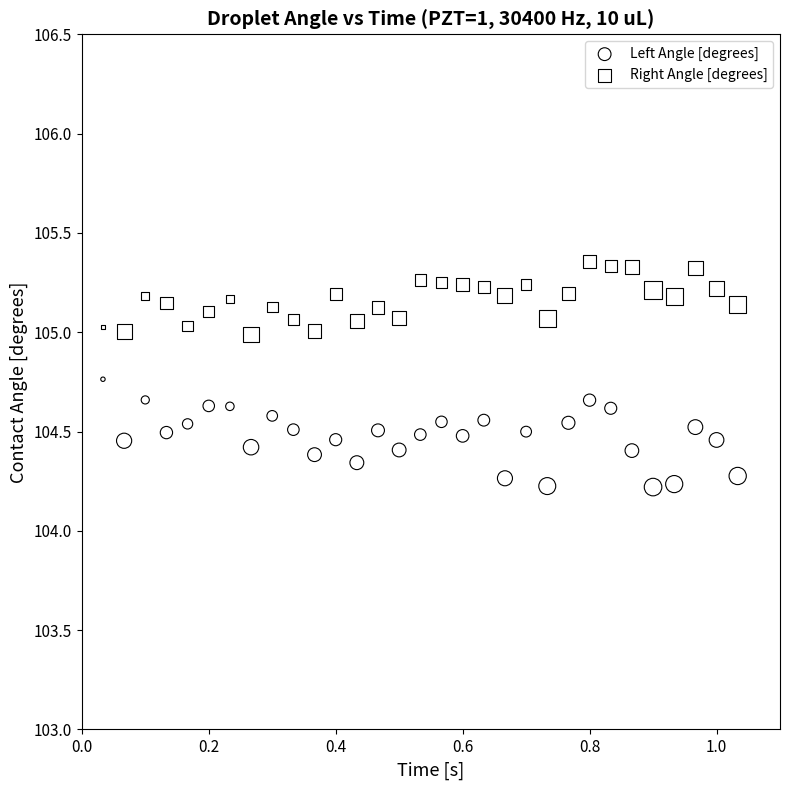

Which series reaches the maximum Y coordinate?

Right Angle [degrees]